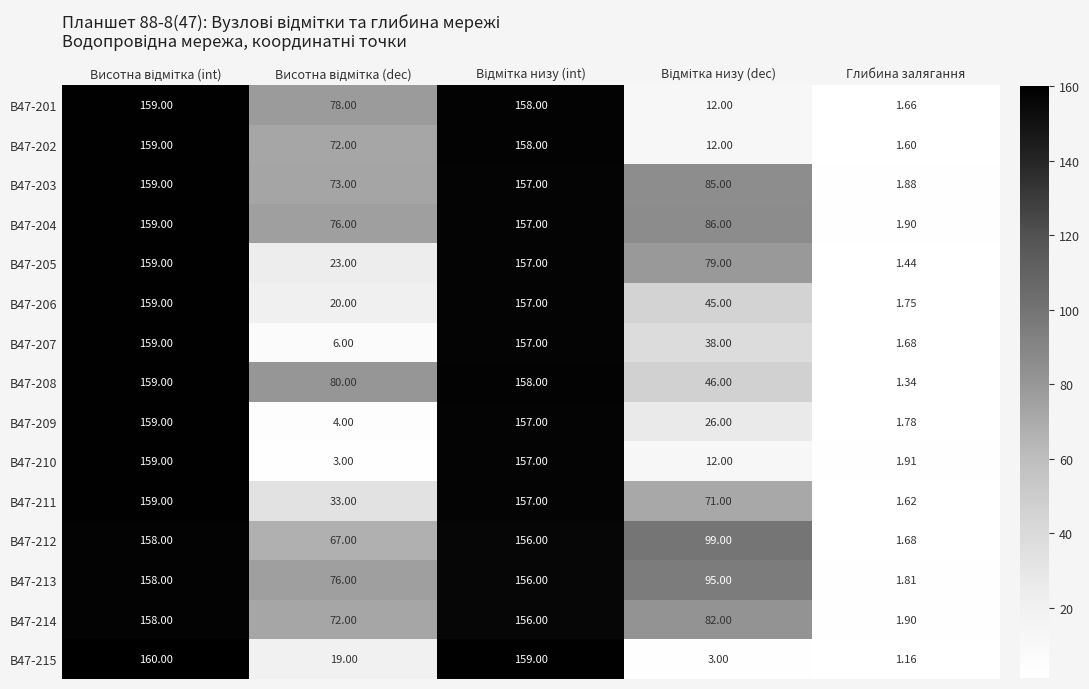

Which label corresponds to the smallest value in the chart?

Глибина залягання